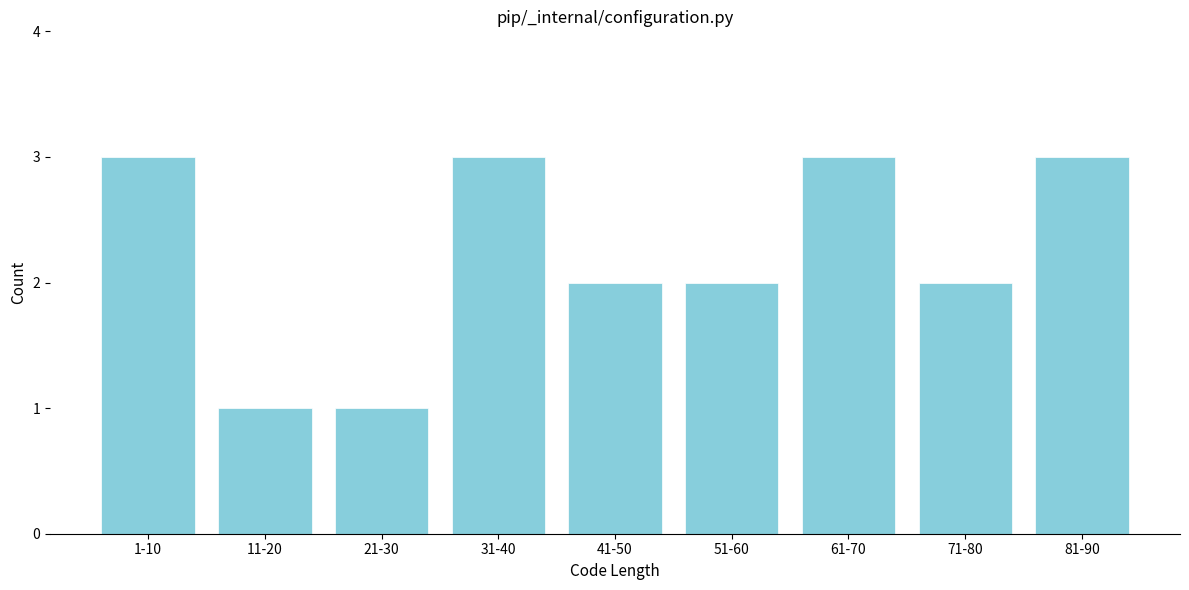

Reading left to right, list all the values displayed in this chart.

1-10=3	11-20=1	21-30=1	31-40=3	41-50=2	51-60=2	61-70=3	71-80=2	81-90=3